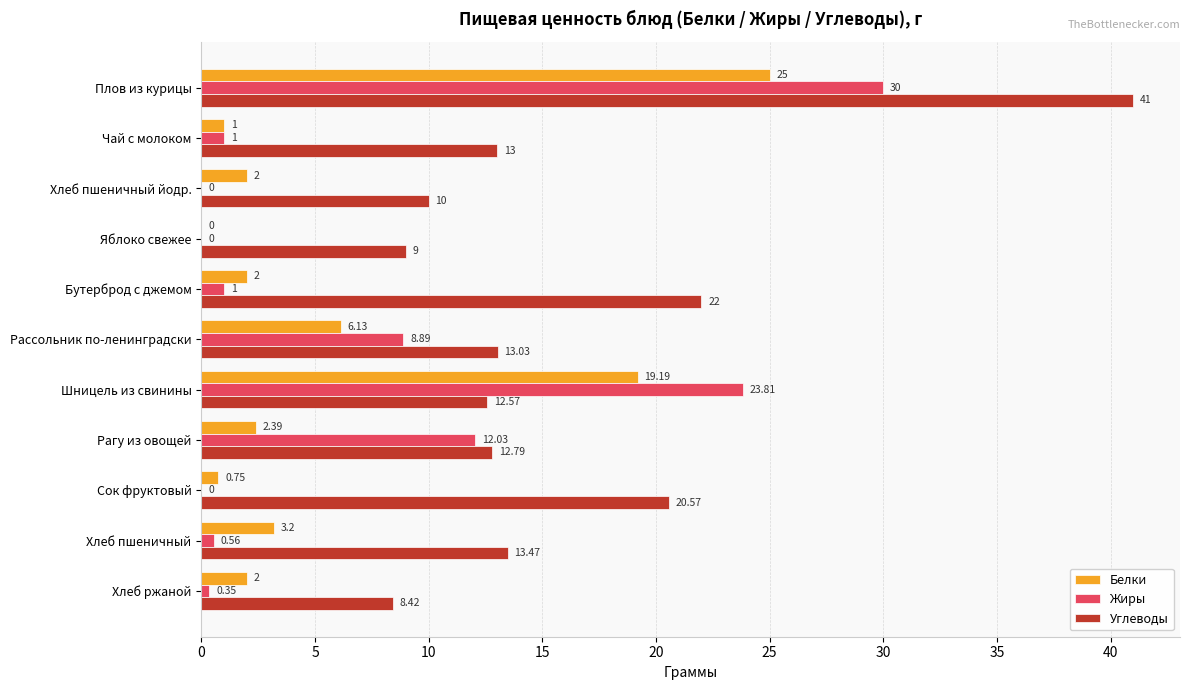

Which series has the largest total across all categories?

Углеводы